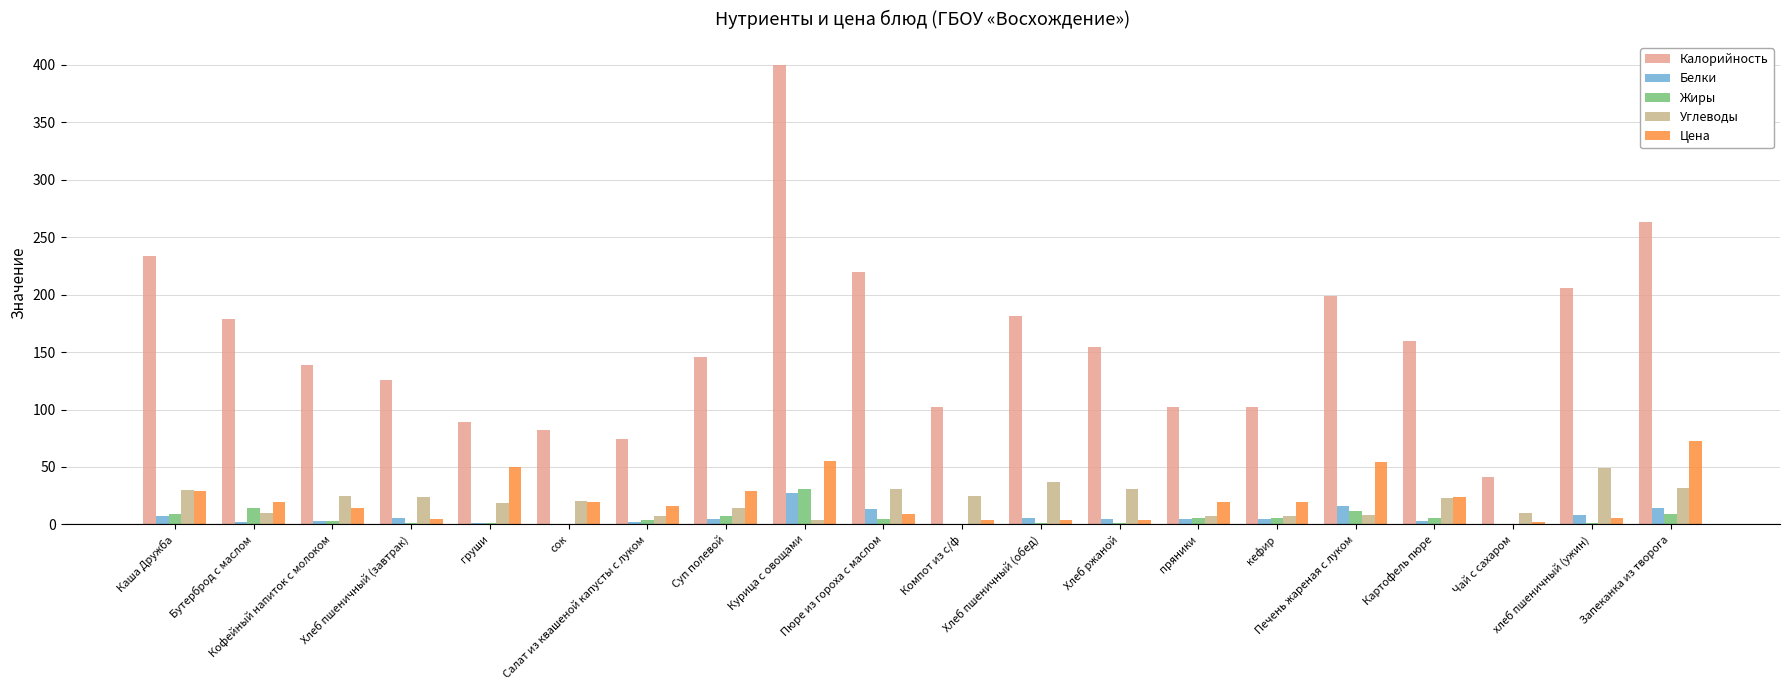

How many categories are shown in the chart?

20